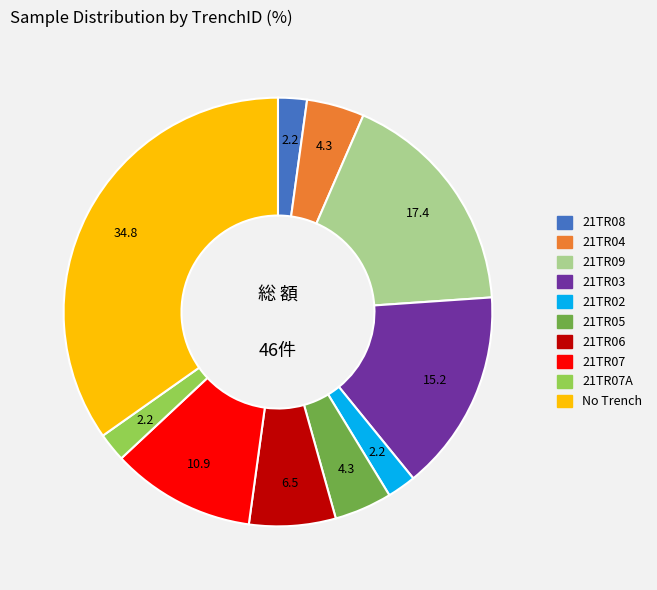

Does any single category account for the majority?

No